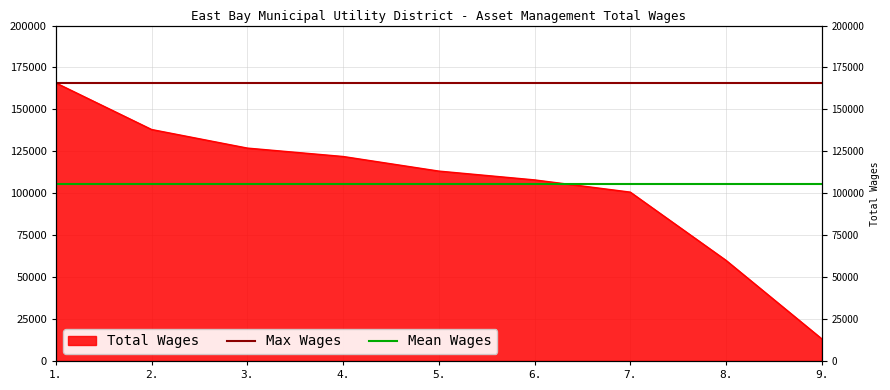

Rank the categories by value from lowest to highest.

9., 8., 7., 6., 5., 4., 3., 2., 1.